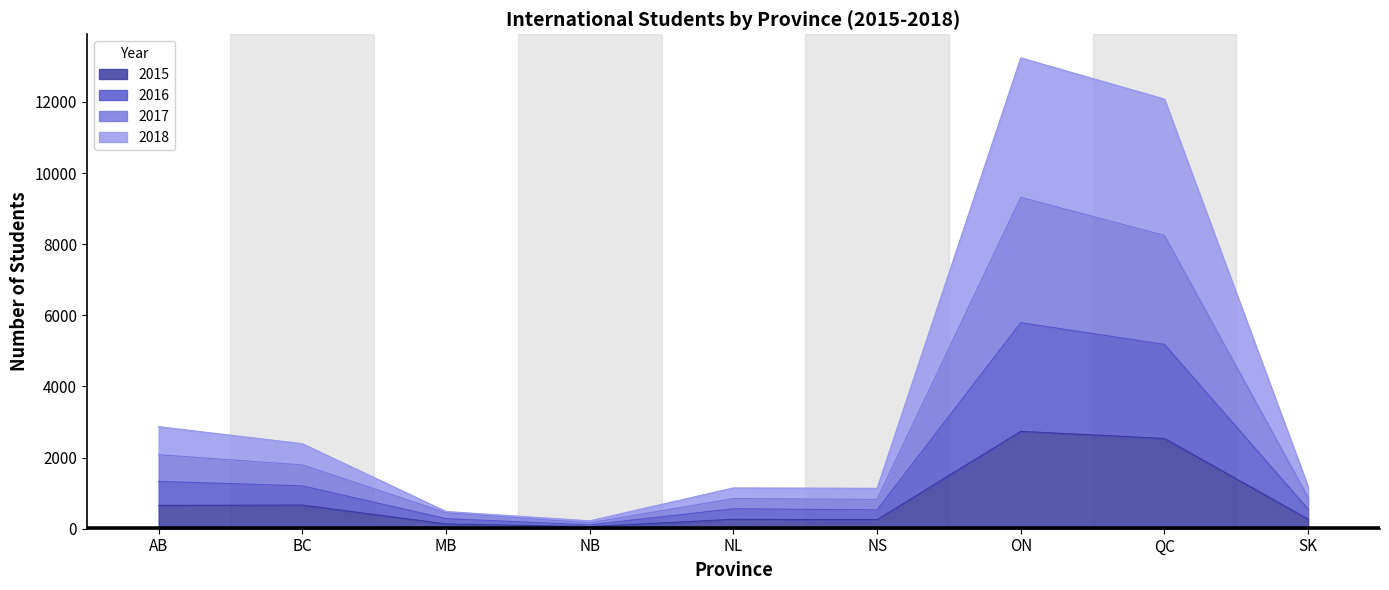

At which category is the sum across all series the highest?

ON